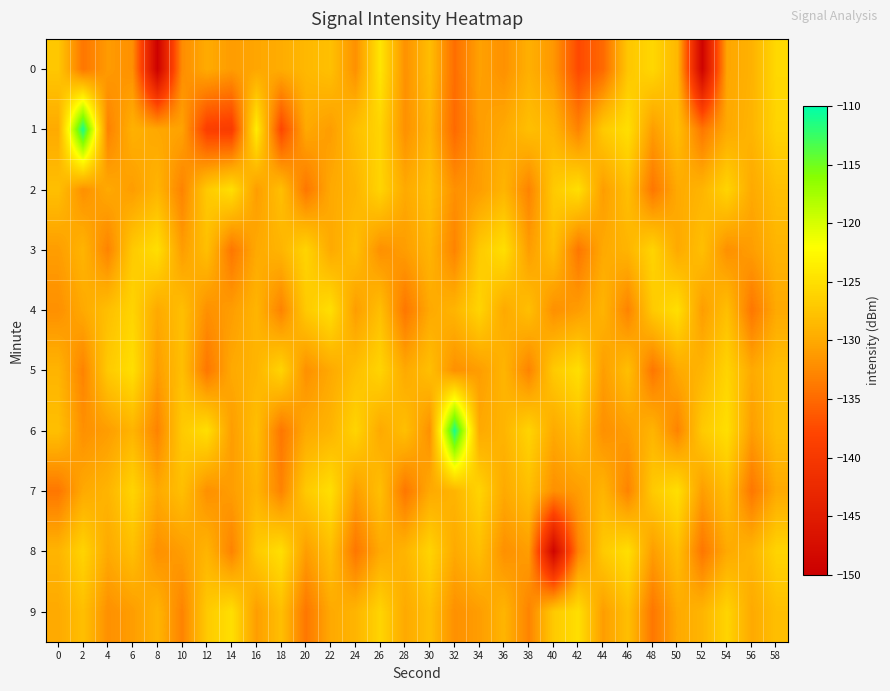

Which series has the widest spread of values?

1